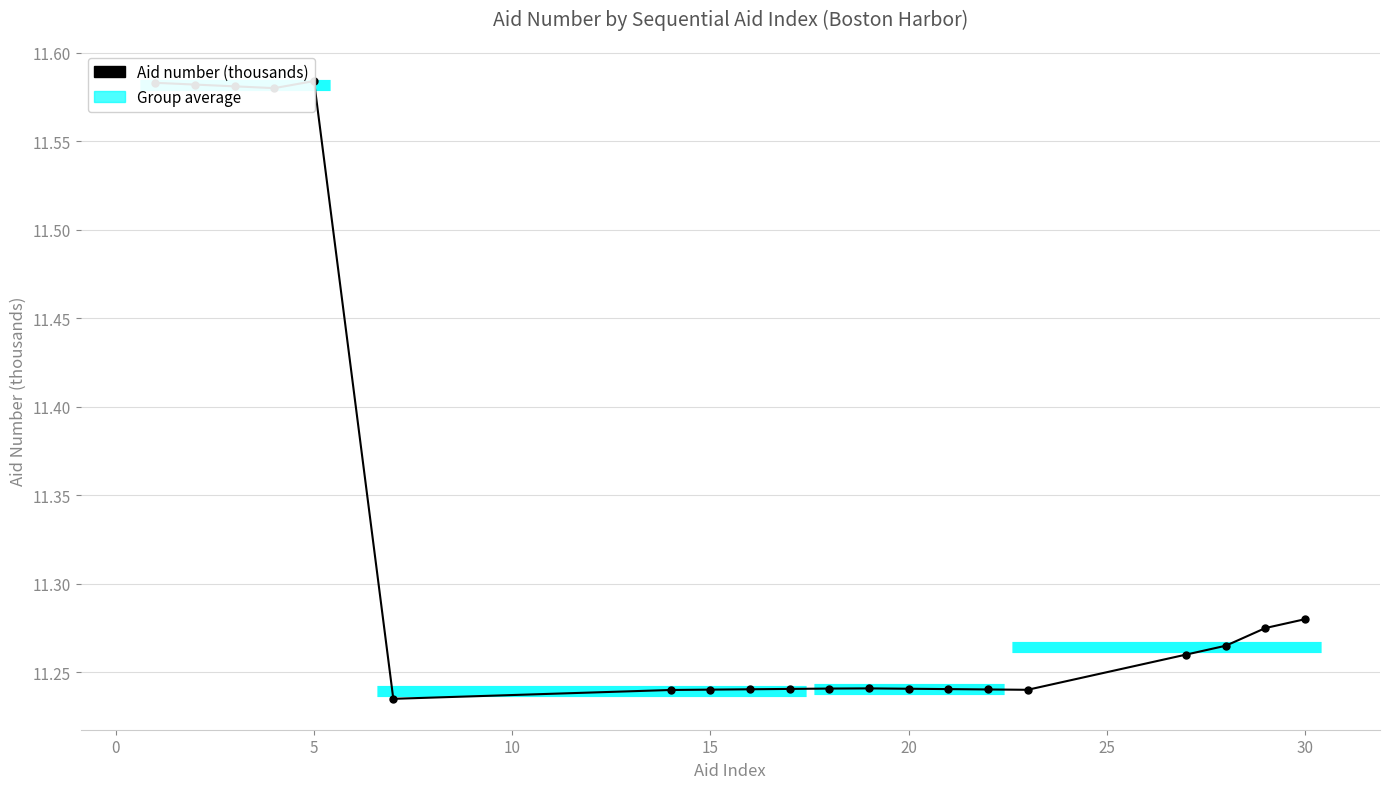

What is the difference between the maximum and minimum values?

0.3